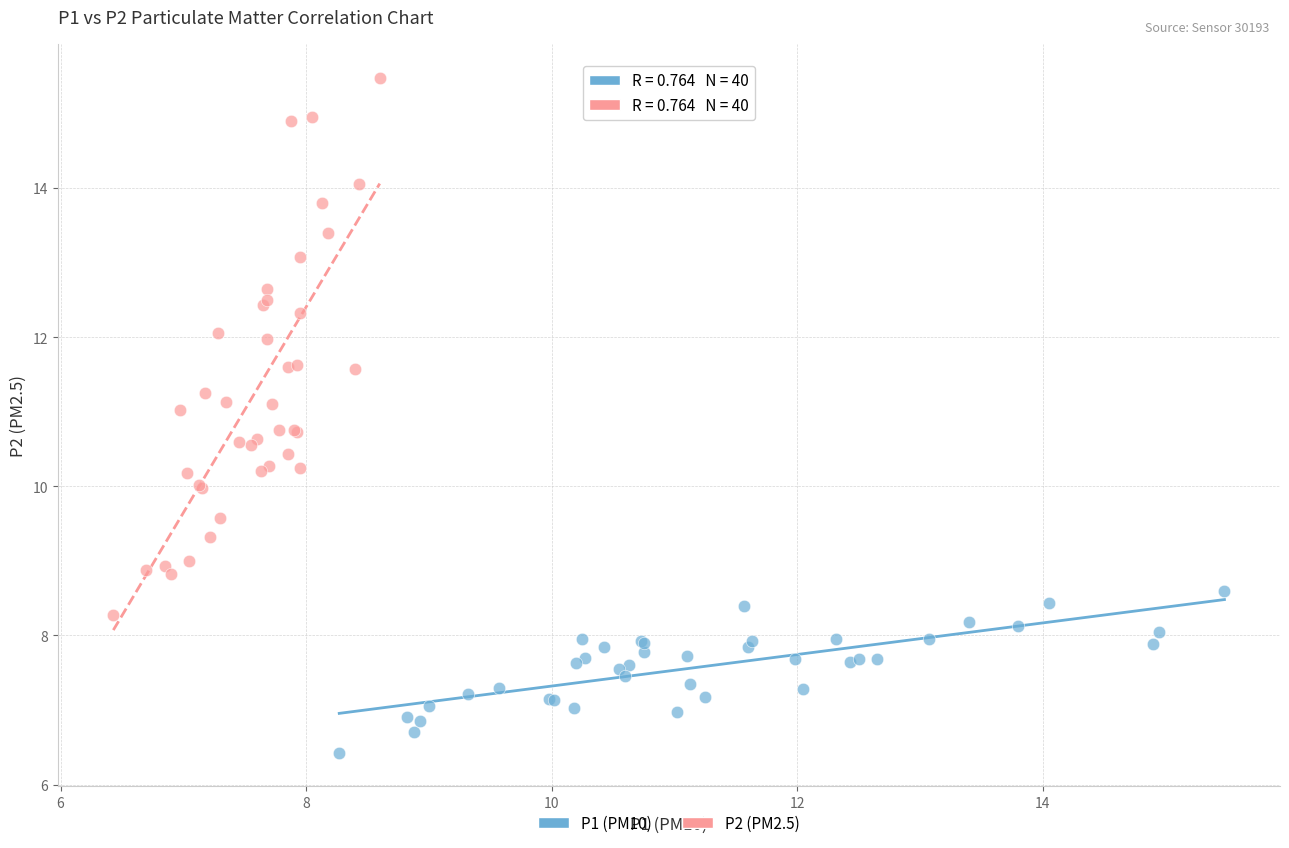

Which series contains the lowest Y value?

P1 (PM10)